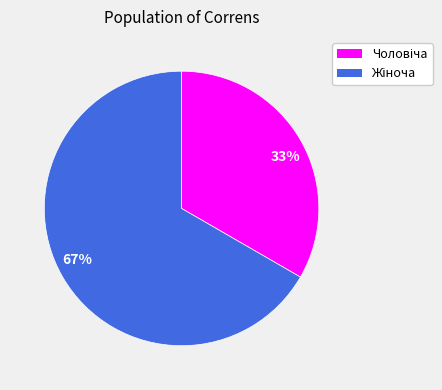

To the nearest percent, what is the average slice percentage?

50%